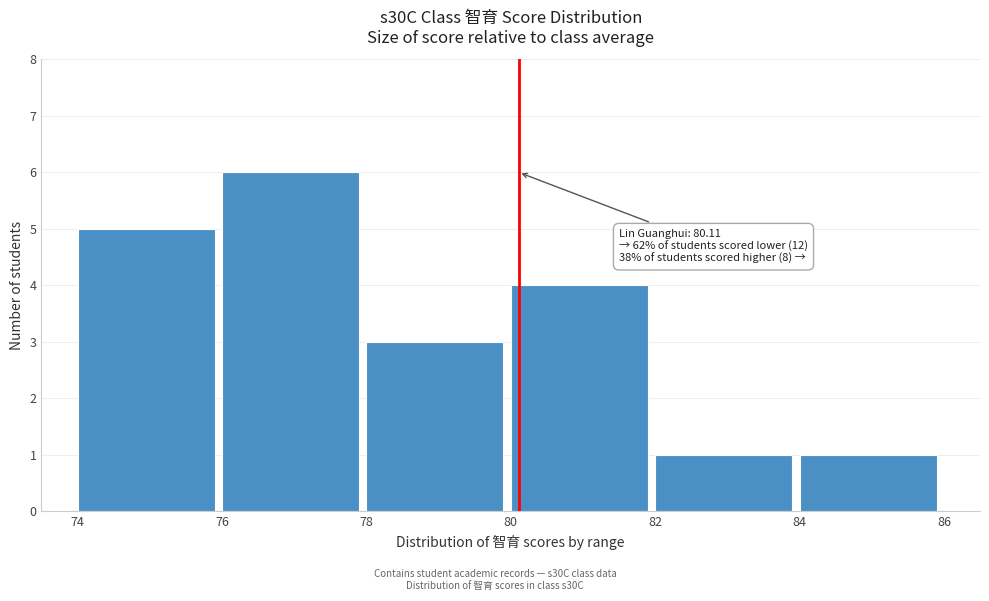

Over which range of the x-axis is the bar tallest?

76 to 78